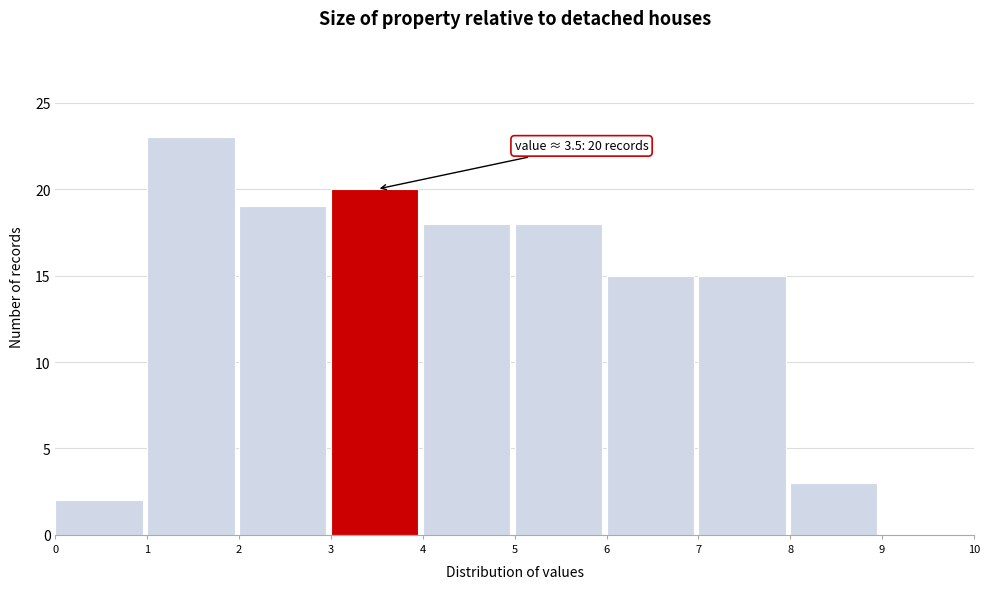

Which range on the x-axis has the tallest bar?

1 to 2